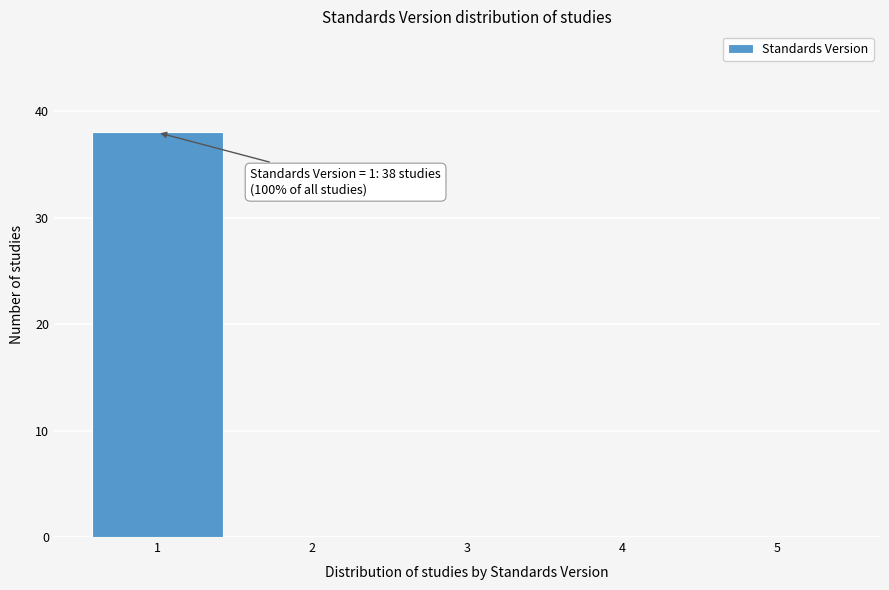

Reading left to right, transcribe all the data shown in this chart.

1=38	2=0	3=0	4=0	5=0